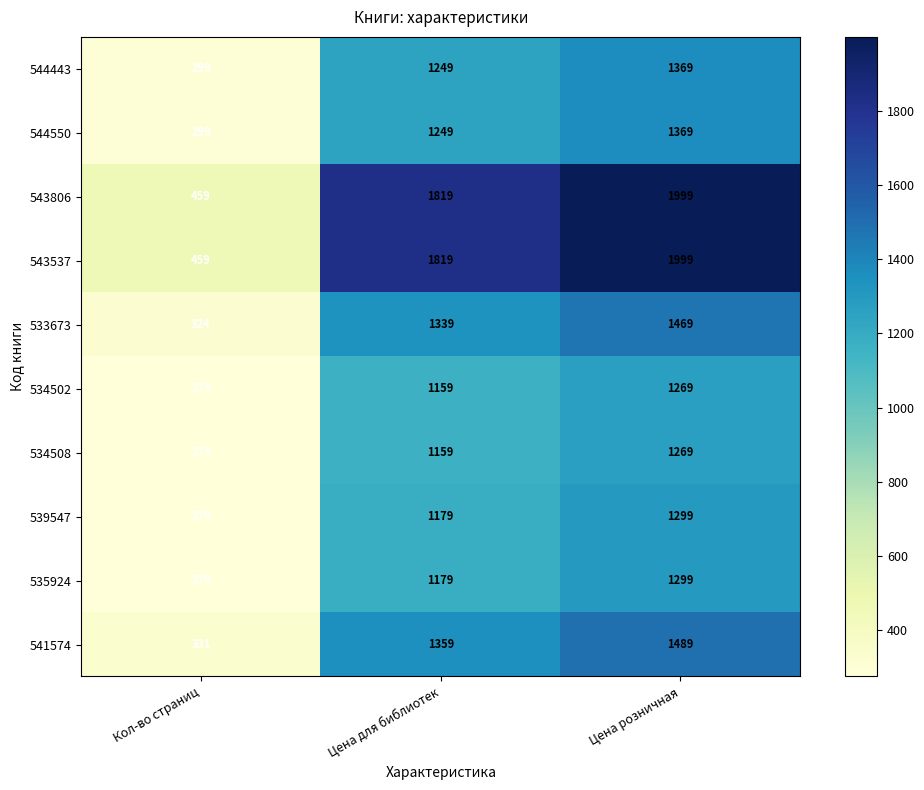

True or false: 533673 has a value of 1469 at Цена розничная.

True